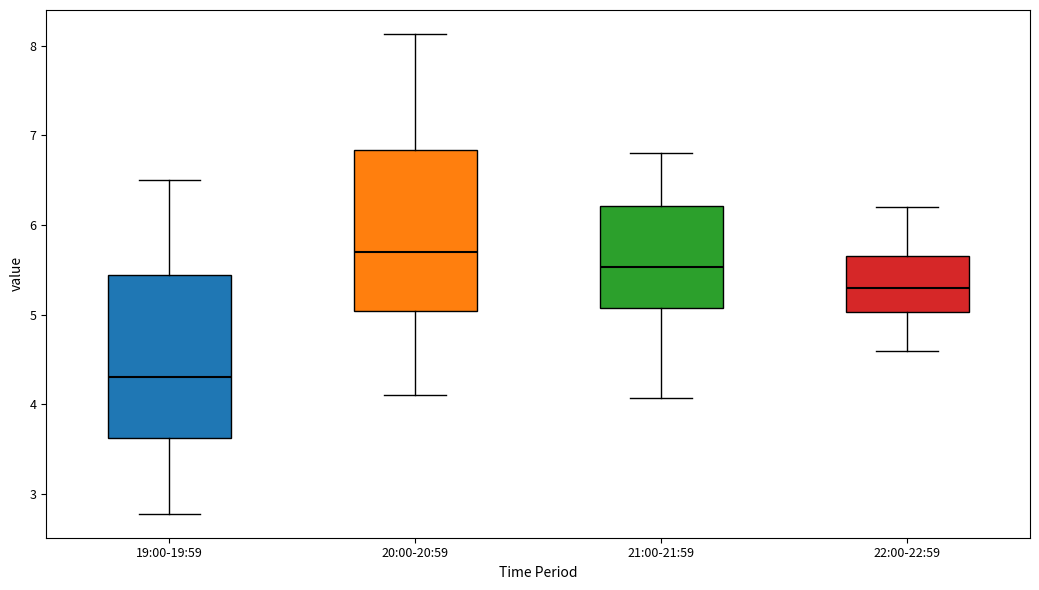

Reading left to right, transcribe this box plot: for each box, give where its median line is, the range the box spans, and where its two whiskers end, as read against the y-axis. The values are not printed on the chart, so give them approximately, as read against the axis.

19:00-19:59: median 4.3, box 3.6 to 5.4, whiskers 2.8 to 6.5
20:00-20:59: median 5.7, box 5.0 to 6.8, whiskers 4.1 to 8.1
21:00-21:59: median 5.5, box 5.1 to 6.2, whiskers 4.1 to 6.8
22:00-22:59: median 5.3, box 5.0 to 5.7, whiskers 4.6 to 6.2